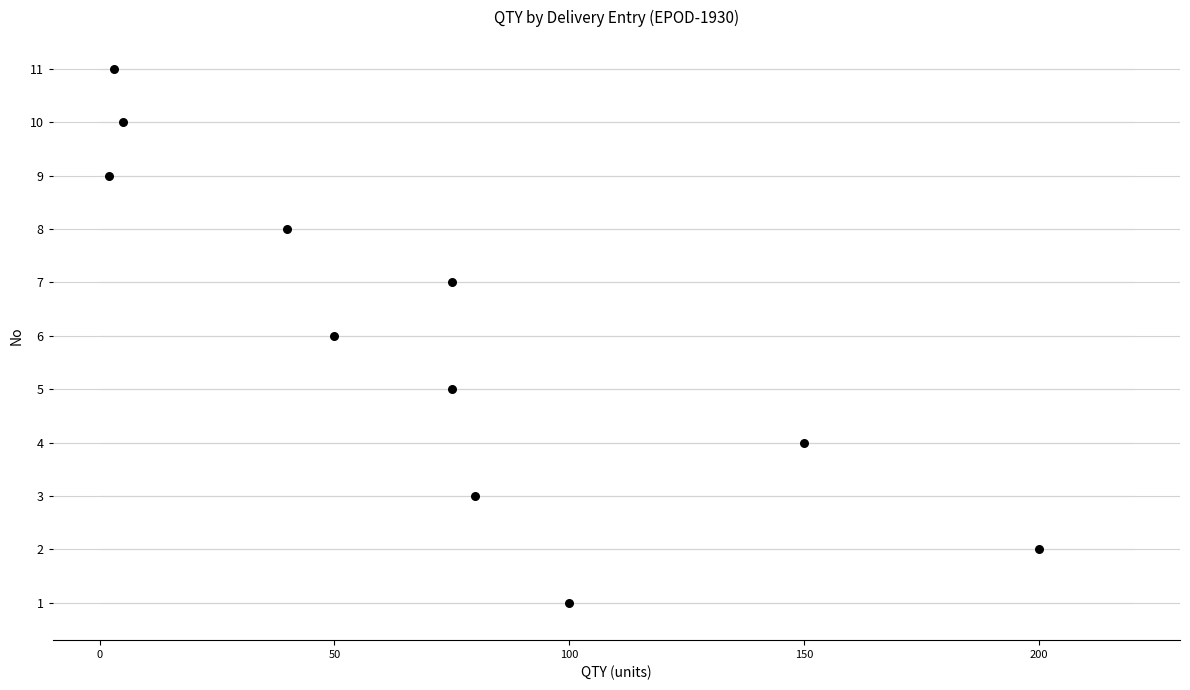

What is the range of X values (max minus min)?

198